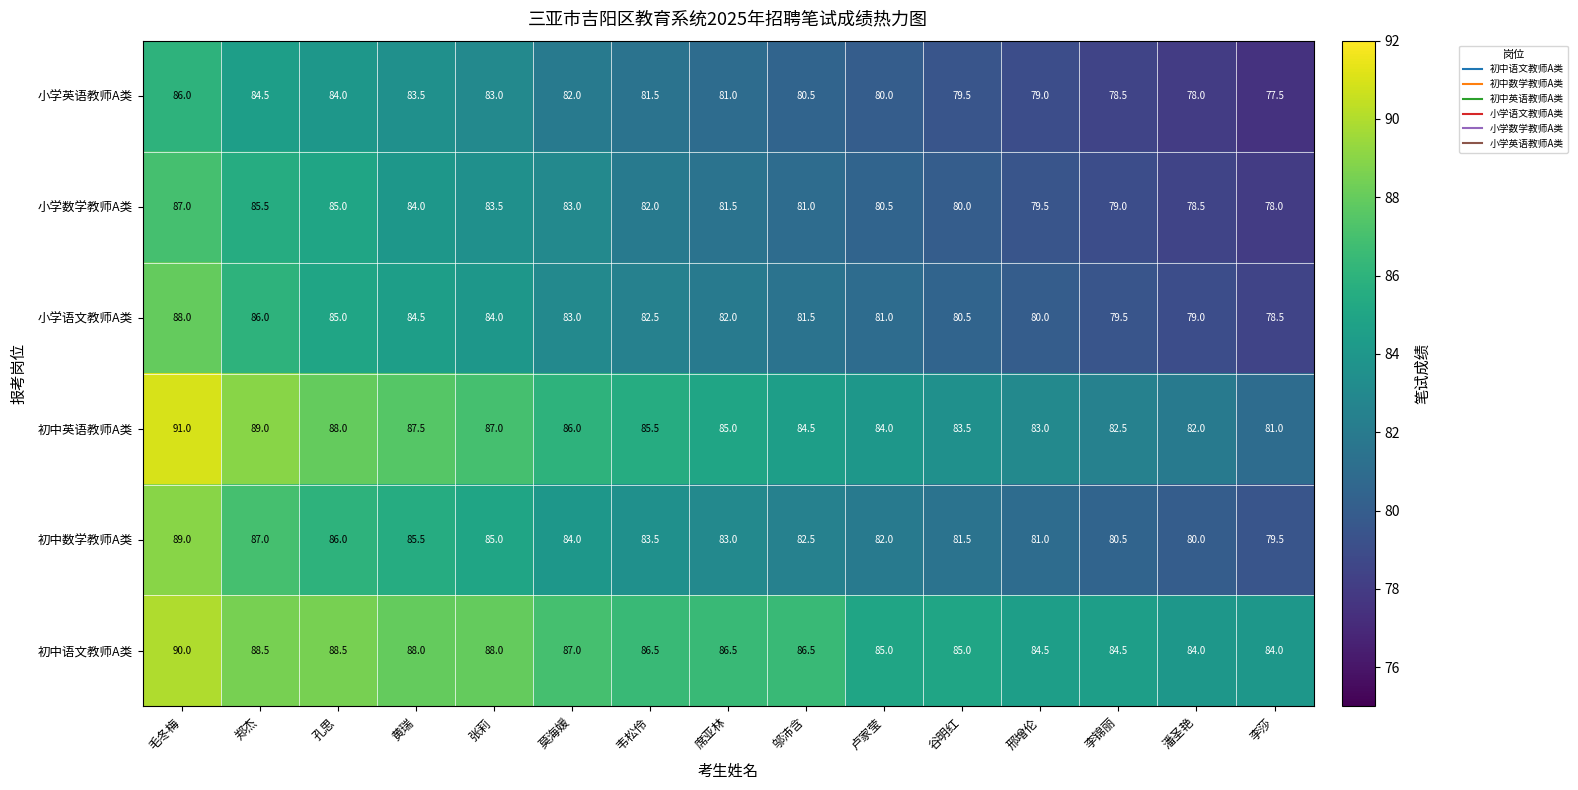

True or false: 初中数学教师A类 has a value of 119.7 at 毛冬梅.

False